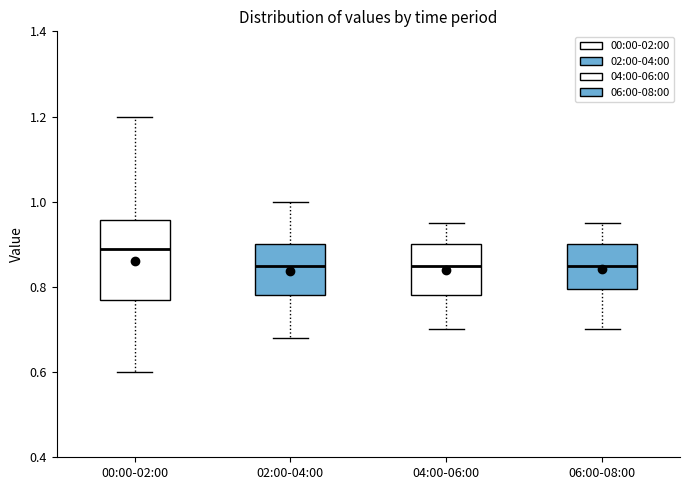

Which box has the highest median line?

00:00-02:00